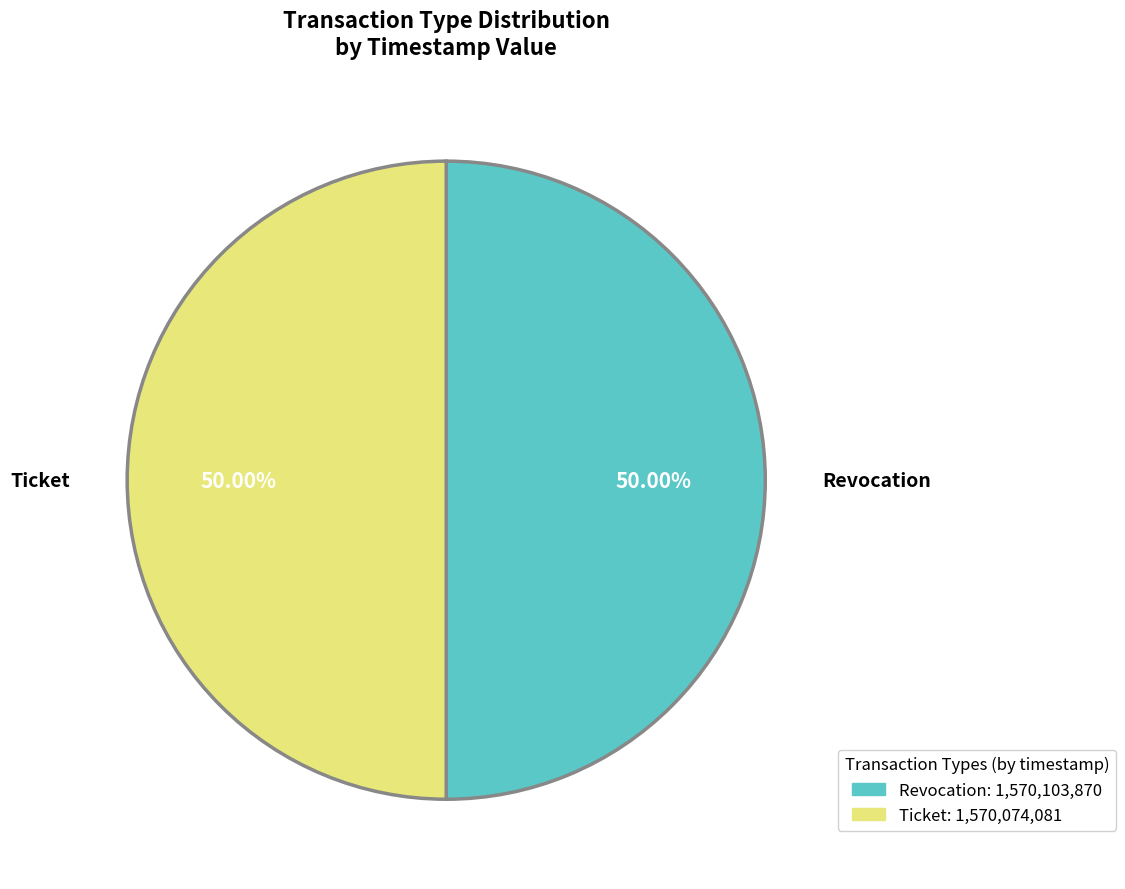

What is the ratio of the value at Ticket to the value at Revocation?

1.0